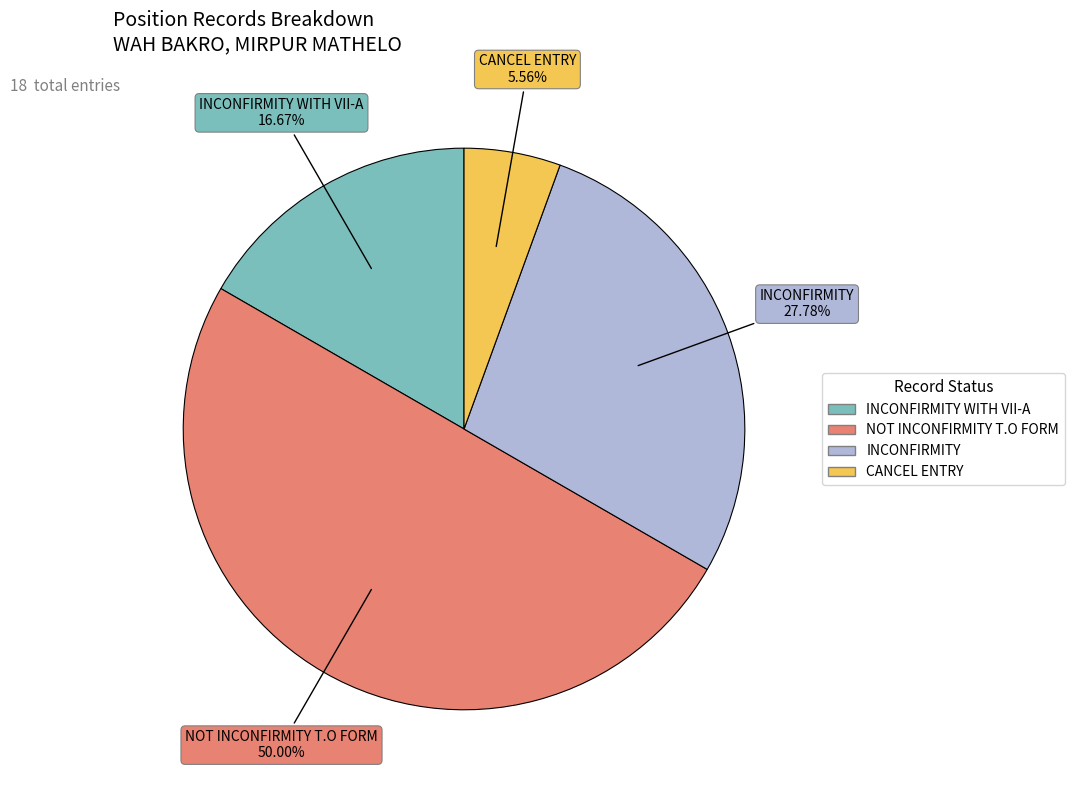

What percentage is the NOT INCONFIRMITY T.O FORM slice, to the nearest percent?

50%